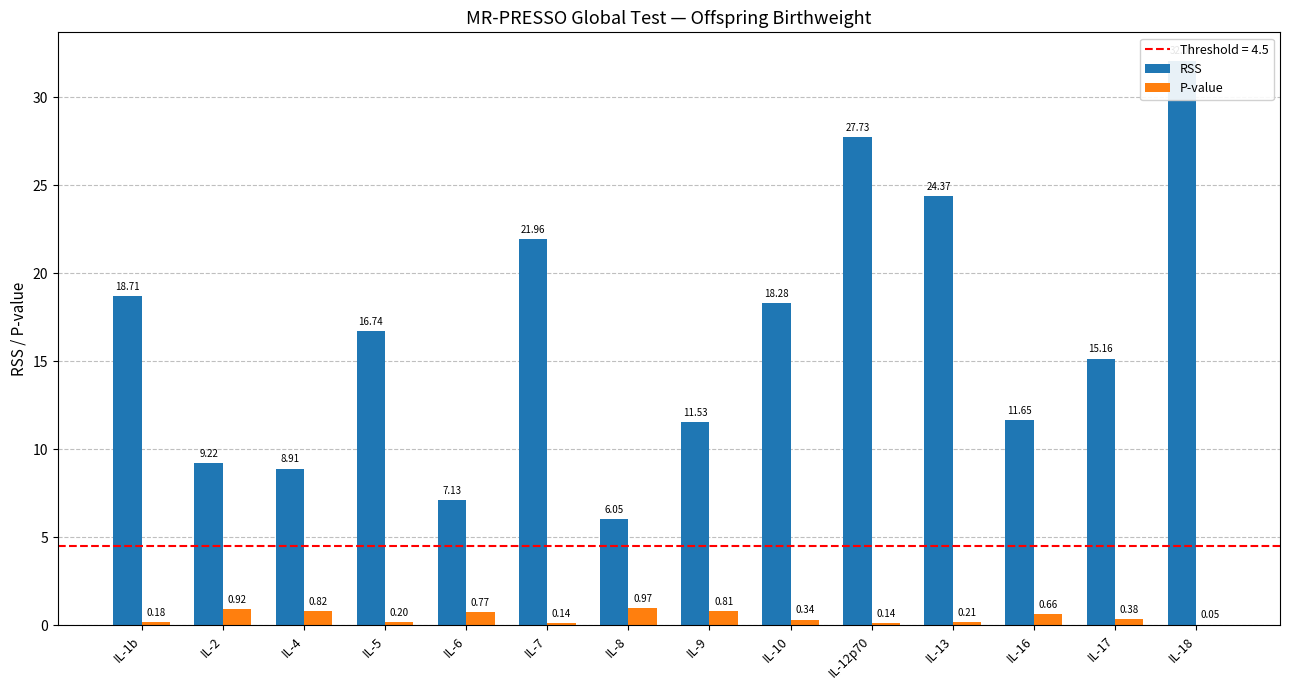

Where is RSS nearest to the value 19?

IL-1b